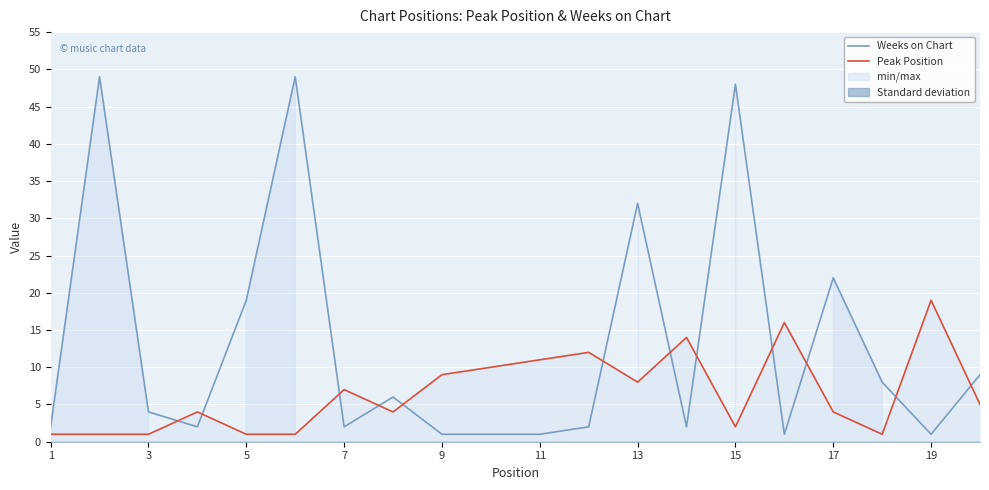

What is the maximum value for Weeks on Chart?

49